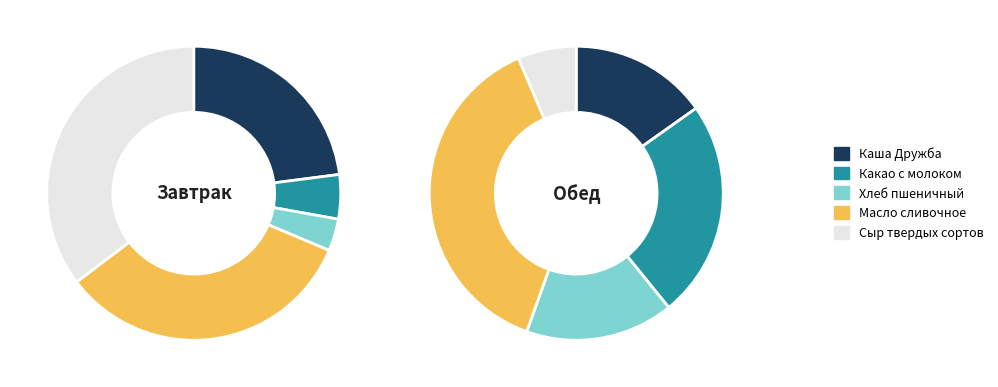

What is the total percentage of Сыр твердых сортов and Какао с молоком?

40.2%